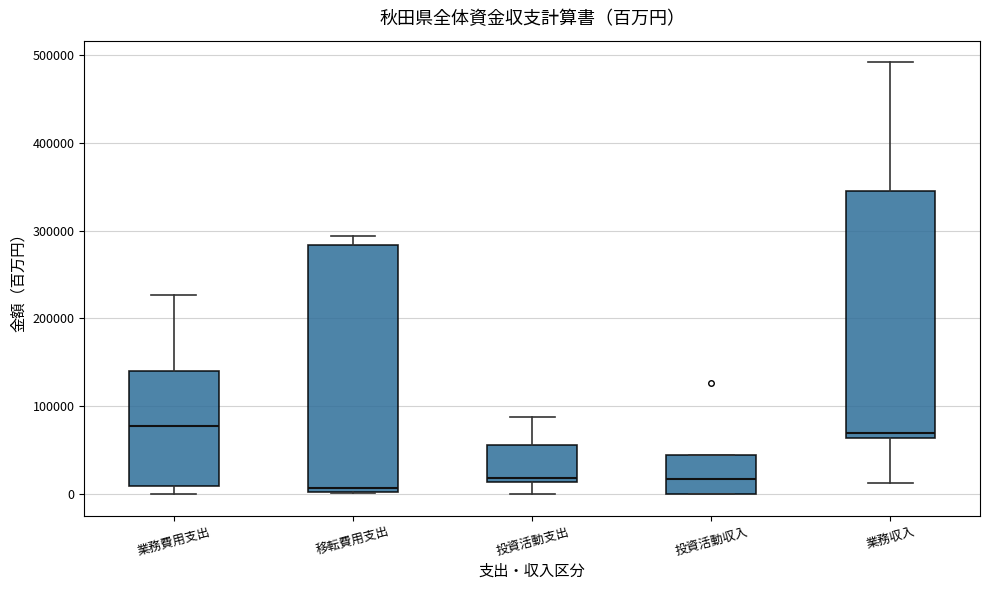

Reading left to right, read every box against the y-axis: the position of its median line, the range the box covers, and the ends of its whiskers. The values are not printed on the chart, so give them approximately, as read against the axis.

業務費用支出: median 80000, box 10000 to 140000, whiskers 0 to 230000
移転費用支出: median 10000, box 0 to 280000, whiskers 0 to 290000
投資活動支出: median 20000, box 10000 to 60000, whiskers 0 to 90000
投資活動収入: median 20000, box 0 to 40000, whiskers 0 to 40000
業務収入: median 70000, box 60000 to 350000, whiskers 10000 to 490000